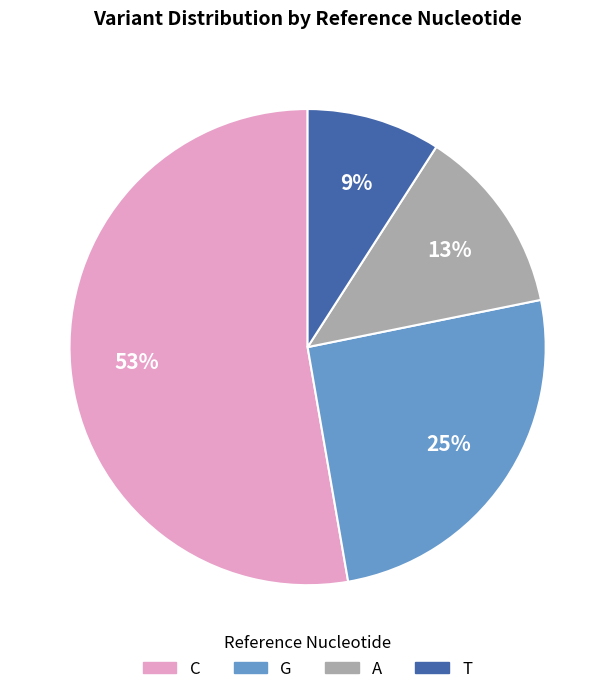

How many segments does this pie chart have?

4